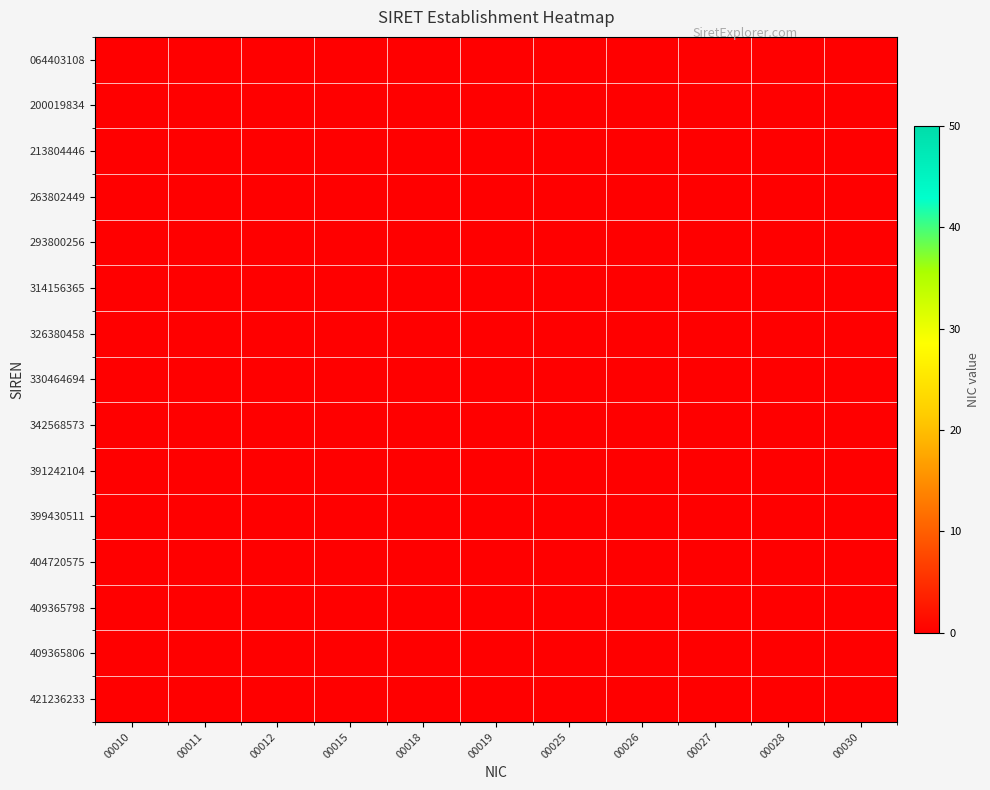

Reading left to right, what are all the values shown in this chart?

064403108: 00010=0	00011=0	00012=0	00015=0	00018=0	00019=0	00025=0	00026=26	00027=0	00028=0	00030=0
200019834: 00010=0	00011=0	00012=0	00015=15	00018=0	00019=0	00025=0	00026=0	00027=0	00028=0	00030=0
213804446: 00010=10	00011=0	00012=0	00015=0	00018=0	00019=0	00025=0	00026=0	00027=0	00028=28	00030=0
263802449: 00010=0	00011=11	00012=0	00015=0	00018=0	00019=0	00025=0	00026=0	00027=0	00028=0	00030=0
293800256: 00010=0	00011=0	00012=0	00015=0	00018=0	00019=19	00025=0	00026=0	00027=0	00028=0	00030=0
314156365: 00010=0	00011=0	00012=0	00015=0	00018=0	00019=0	00025=0	00026=0	00027=0	00028=0	00030=0
326380458: 00010=0	00011=0	00012=0	00015=0	00018=0	00019=0	00025=25	00026=0	00027=0	00028=0	00030=0
330464694: 00010=0	00011=0	00012=0	00015=0	00018=18	00019=0	00025=0	00026=0	00027=0	00028=0	00030=0
342568573: 00010=0	00011=0	00012=0	00015=0	00018=0	00019=0	00025=0	00026=0	00027=0	00028=0	00030=30
391242104: 00010=0	00011=0	00012=0	00015=0	00018=0	00019=19	00025=0	00026=0	00027=0	00028=0	00030=0
399430511: 00010=0	00011=0	00012=0	00015=0	00018=0	00019=0	00025=0	00026=0	00027=0	00028=28	00030=0
404720575: 00010=0	00011=0	00012=12	00015=0	00018=0	00019=0	00025=0	00026=0	00027=0	00028=0	00030=0
409365798: 00010=0	00011=0	00012=0	00015=0	00018=0	00019=19	00025=0	00026=0	00027=0	00028=0	00030=0
409365806: 00010=10	00011=0	00012=0	00015=0	00018=0	00019=0	00025=0	00026=0	00027=0	00028=0	00030=0
421236233: 00010=0	00011=0	00012=0	00015=0	00018=0	00019=19	00025=0	00026=0	00027=27	00028=0	00030=0